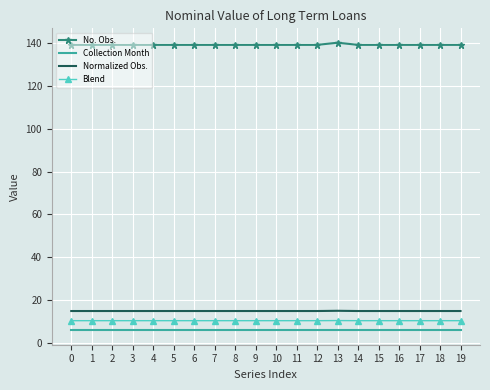

What is the greatest value displayed?

140.0